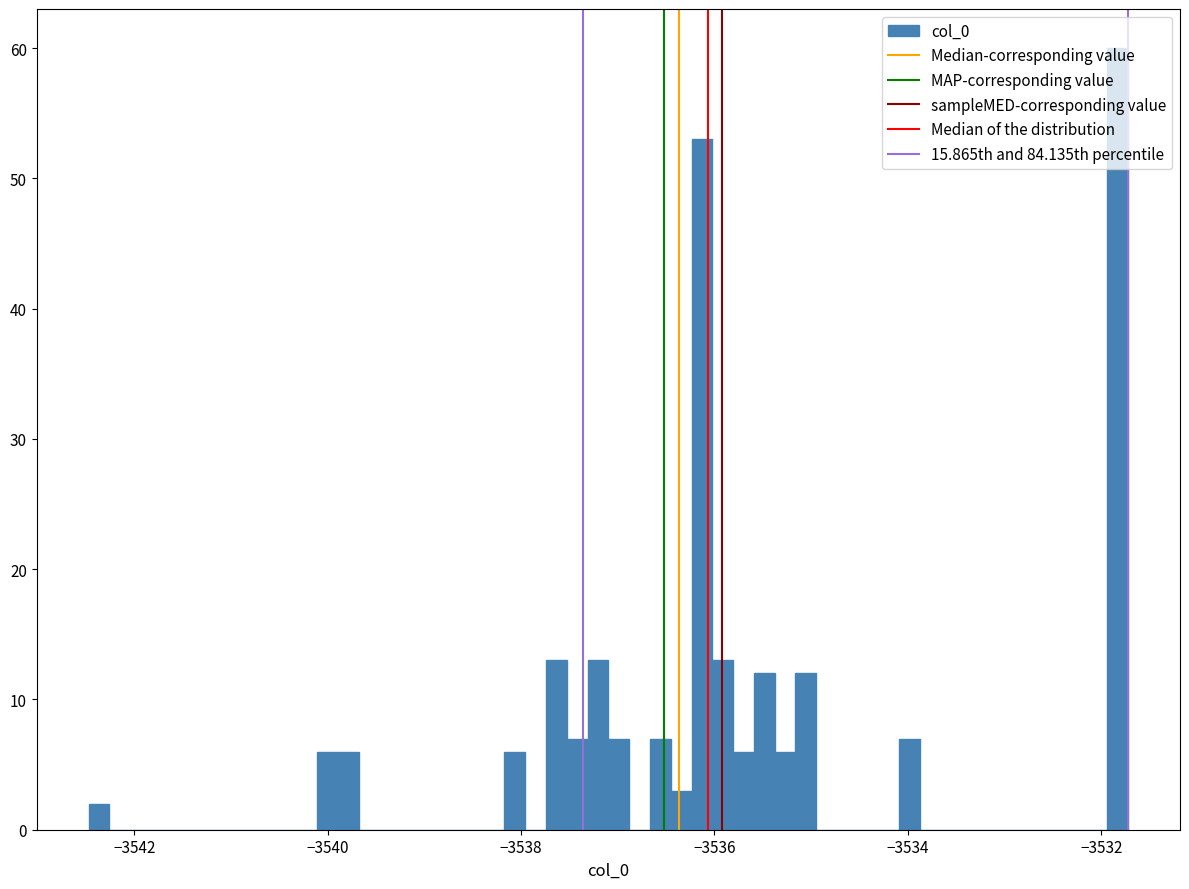

Read against the x-axis, roughly where is the centre of the tallest bar?

-3531.8